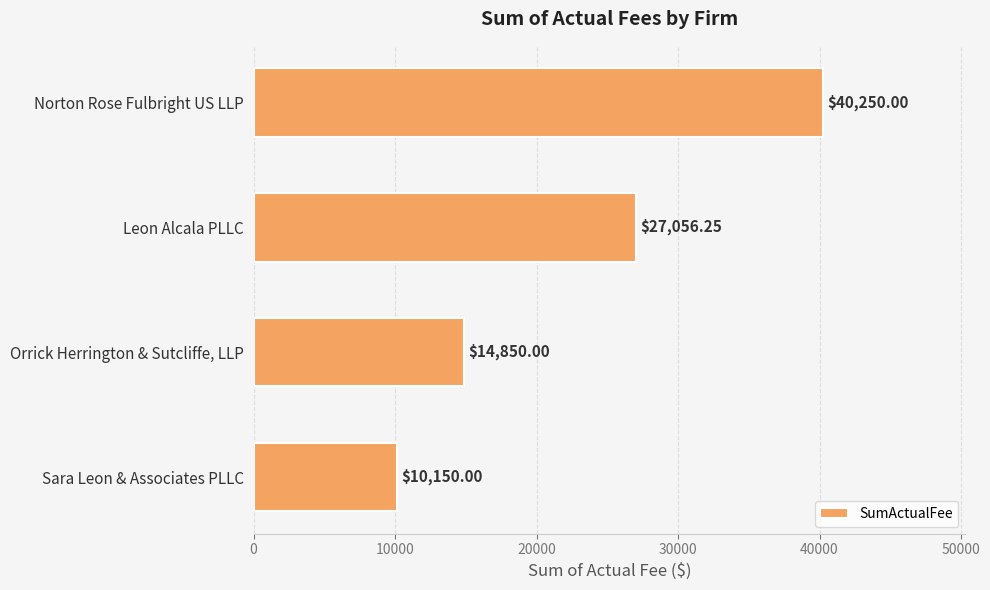

Which label corresponds to the smallest value in the chart?

Sara Leon & Associates PLLC